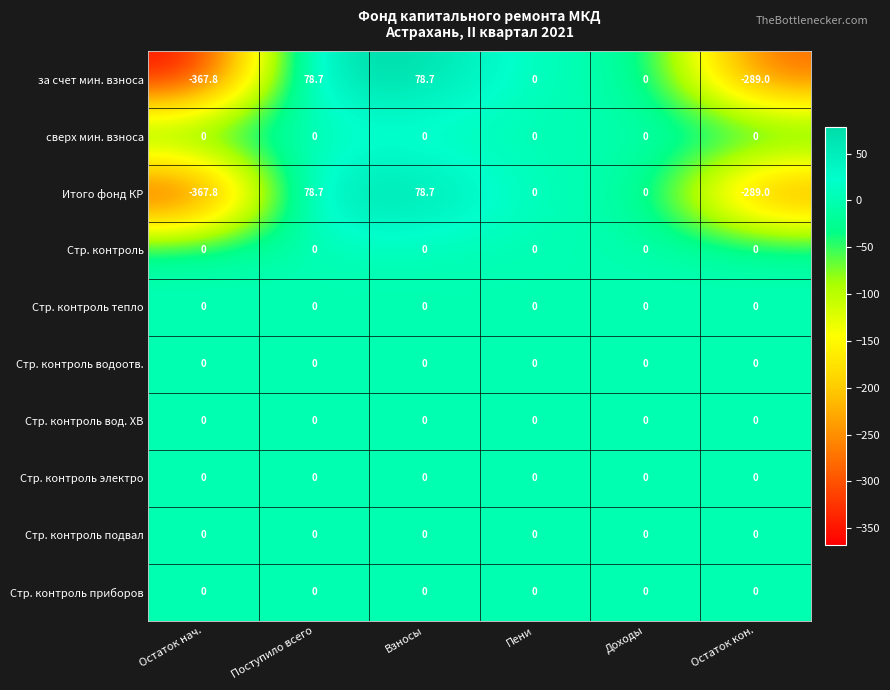

The value of Итого фонд КР at Доходы is -245.8. True or false?

False